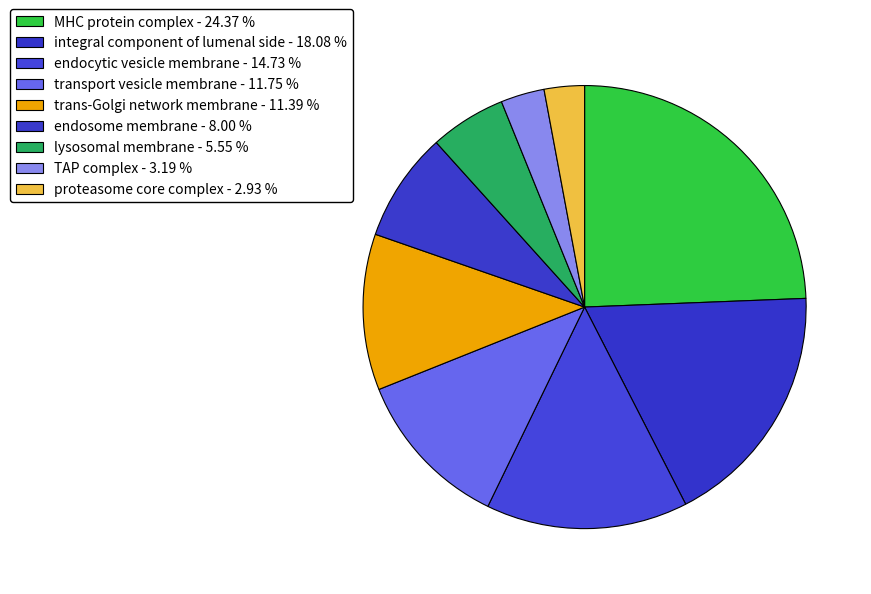

How many segments does this pie chart have?

9